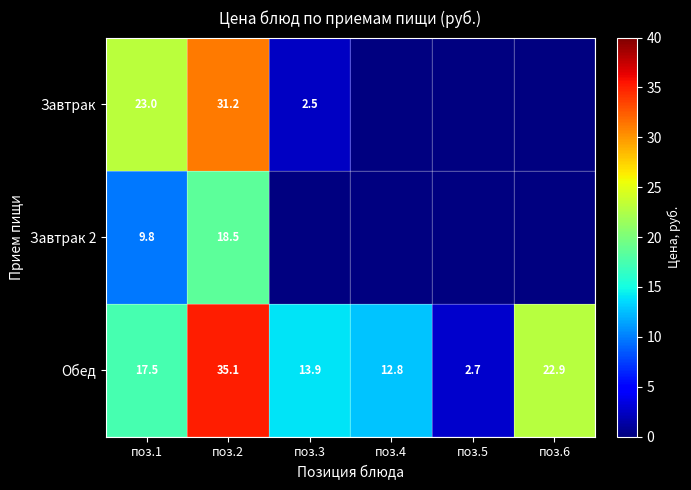

Which has a higher value, поз.3 or поз.6?

поз.6